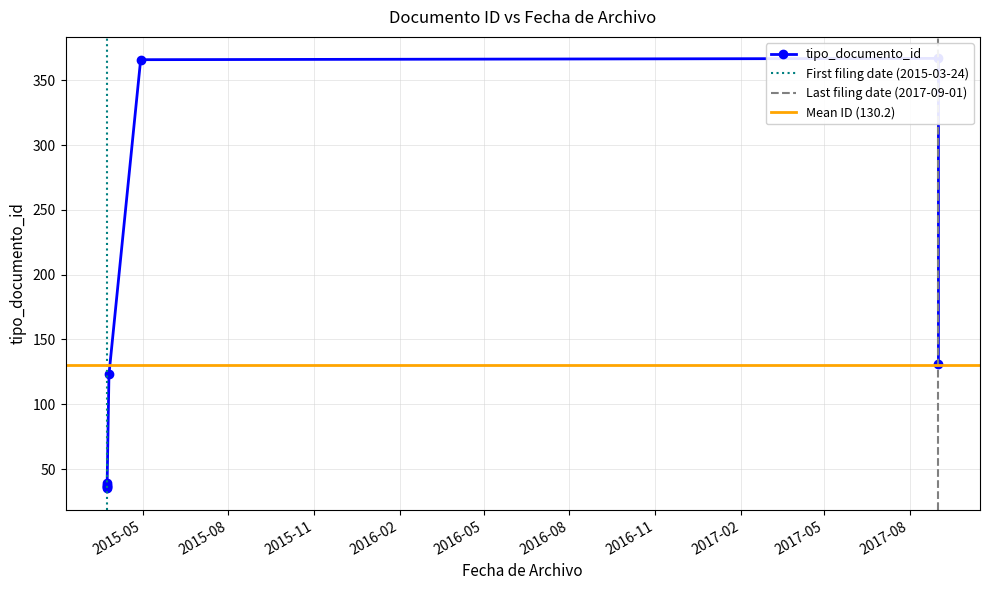

How many lines are shown in the chart?

1